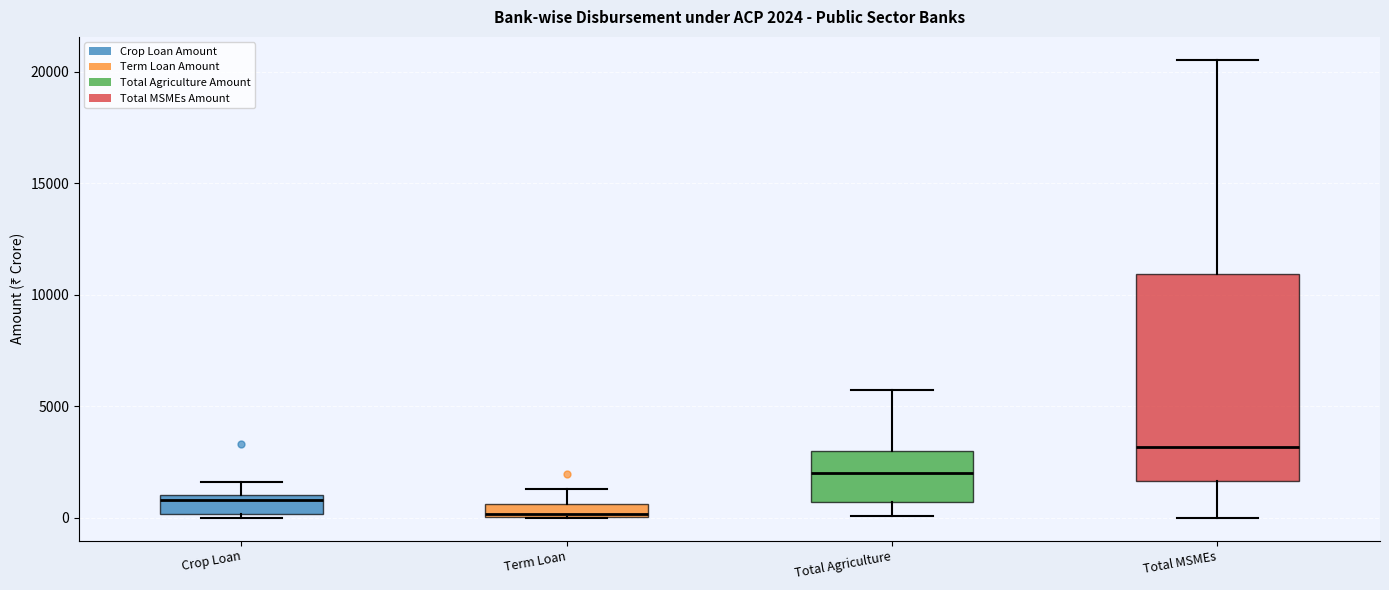

Which box's median line is the highest?

Total MSMEs